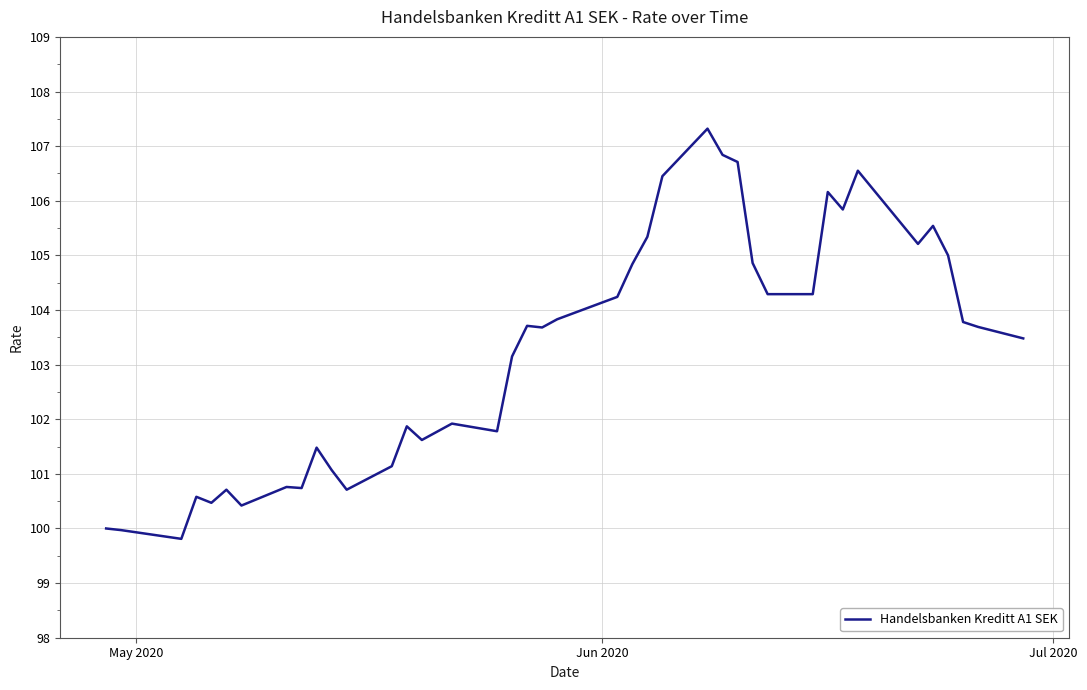

What is the smallest value displayed?

99.8